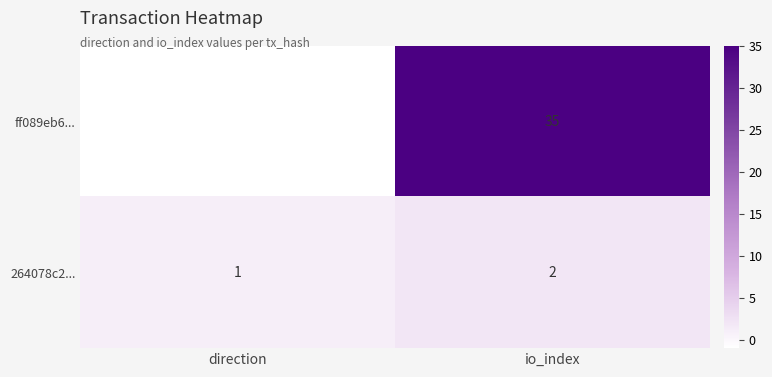

Is the value of ff089eb6... at direction greater than the value of 264078c2... at io_index?

No